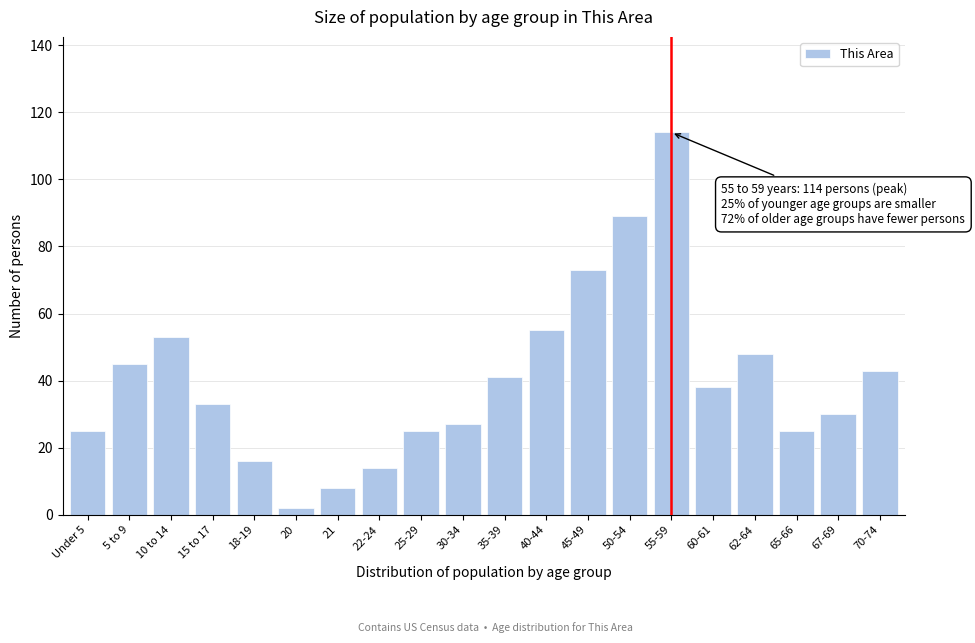

Reading left to right, transcribe all the data shown in this chart.

25	45	53	33	16	2	8	14	25	27	41	55	73	89	114	38	48	25	30	43